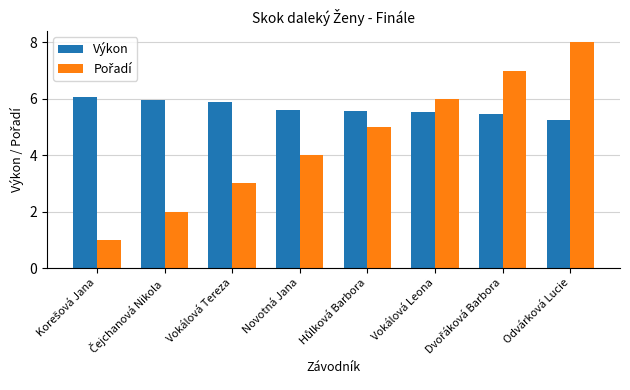

What is the average value of the Výkon series?

5.7